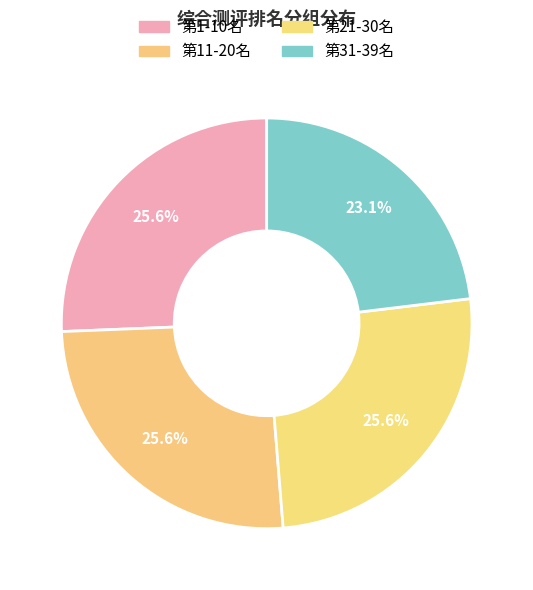

Count the number of slices in the pie.

4